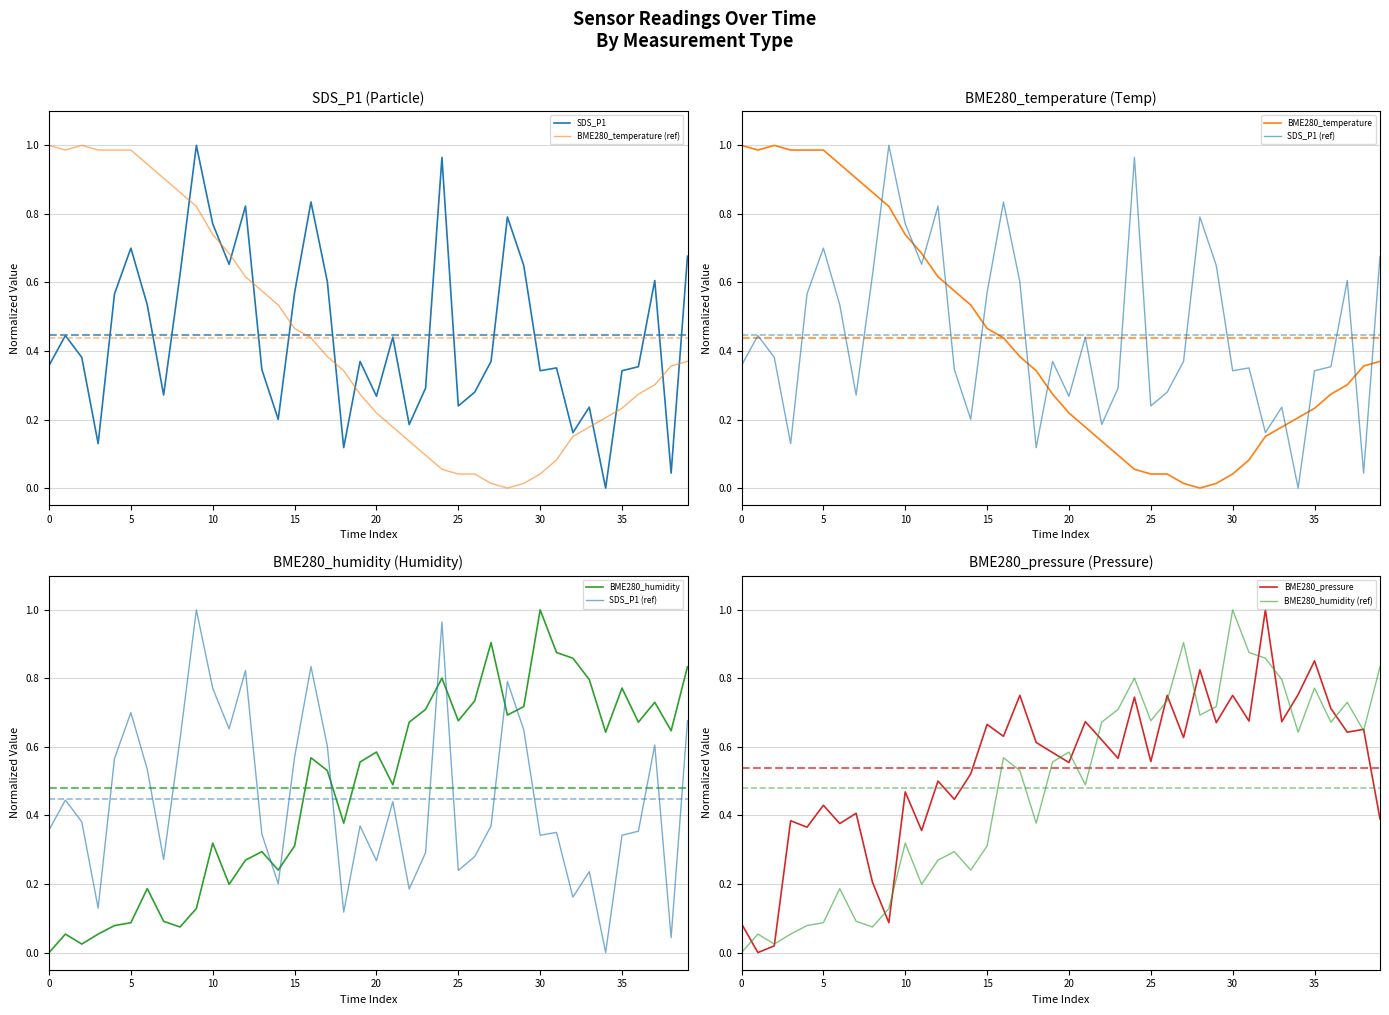

True or false: BME280_pressure has a value of 0.7 at 10.

False